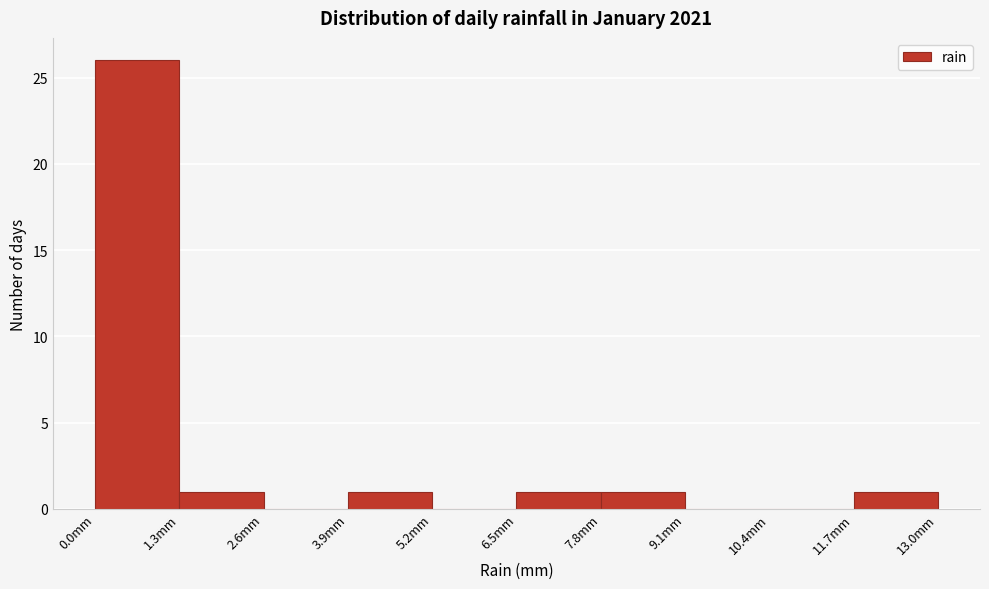

What is the height of the bar covering 0.0 to 1.3 on the x-axis? Neither the bar edges nor the heights are printed on the chart, so give them approximately, as read against the axes.

26